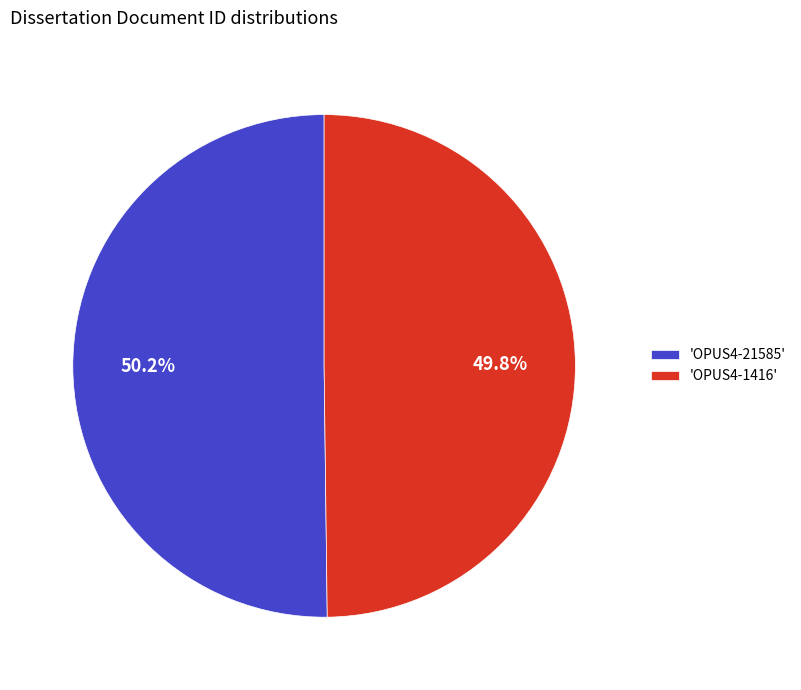

What is the ratio of the value at 'OPUS4-21585' to the value at 'OPUS4-1416'?

1.0